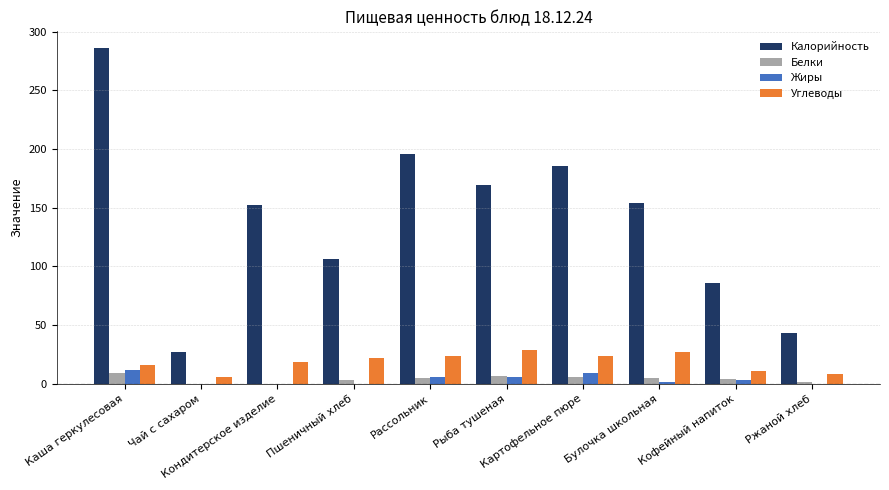

Which series has the largest total across all categories?

Калорийность